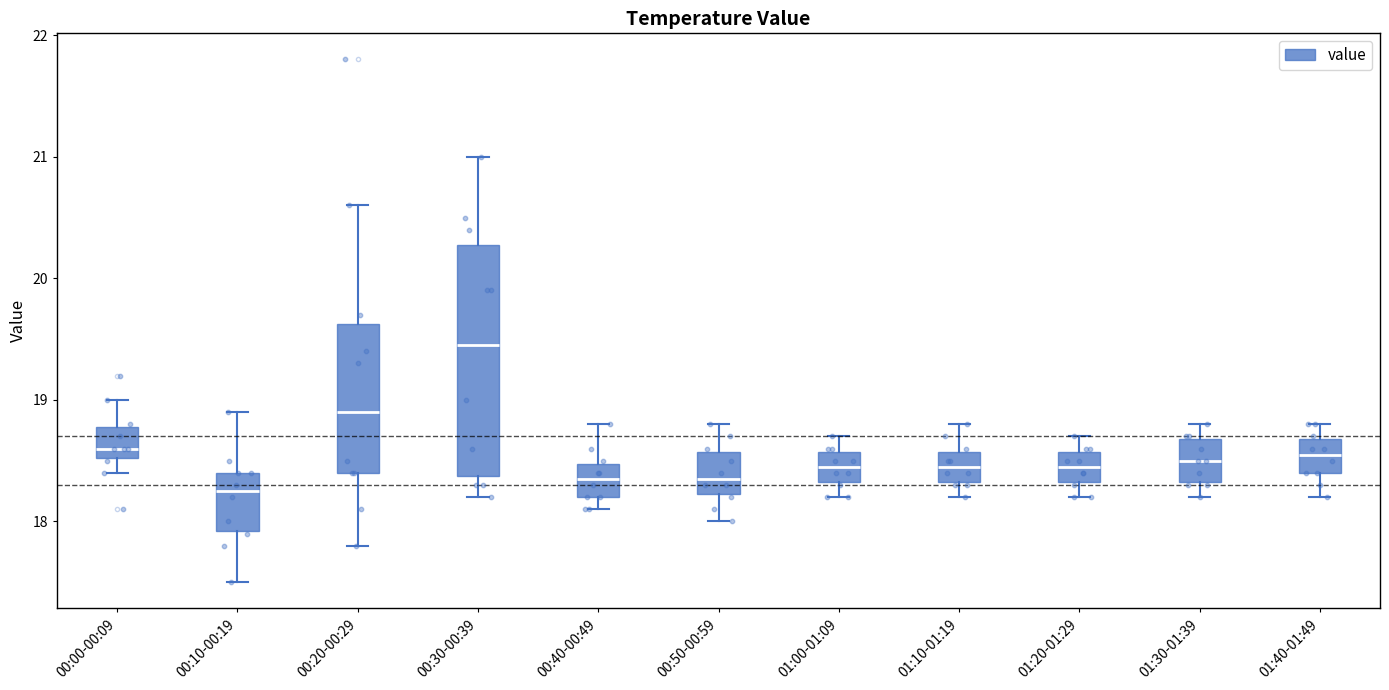

Reading left to right, read every box against the y-axis: the position of its median line, the range the box covers, and the ends of its whiskers. The values are not printed on the chart, so give them approximately, as read against the axis.

00:00-00:09: median 18.6, box 18.5 to 18.8, whiskers 18.4 to 19.0
00:10-00:19: median 18.3, box 17.9 to 18.4, whiskers 17.5 to 18.9
00:20-00:29: median 18.9, box 18.4 to 19.6, whiskers 17.8 to 20.6
00:30-00:39: median 19.5, box 18.4 to 20.3, whiskers 18.2 to 21.0
00:40-00:49: median 18.4, box 18.2 to 18.5, whiskers 18.1 to 18.8
00:50-00:59: median 18.4, box 18.2 to 18.6, whiskers 18.0 to 18.8
01:00-01:09: median 18.5, box 18.3 to 18.6, whiskers 18.2 to 18.7
01:10-01:19: median 18.5, box 18.3 to 18.6, whiskers 18.2 to 18.8
01:20-01:29: median 18.5, box 18.3 to 18.6, whiskers 18.2 to 18.7
01:30-01:39: median 18.5, box 18.3 to 18.7, whiskers 18.2 to 18.8
01:40-01:49: median 18.6, box 18.4 to 18.7, whiskers 18.2 to 18.8